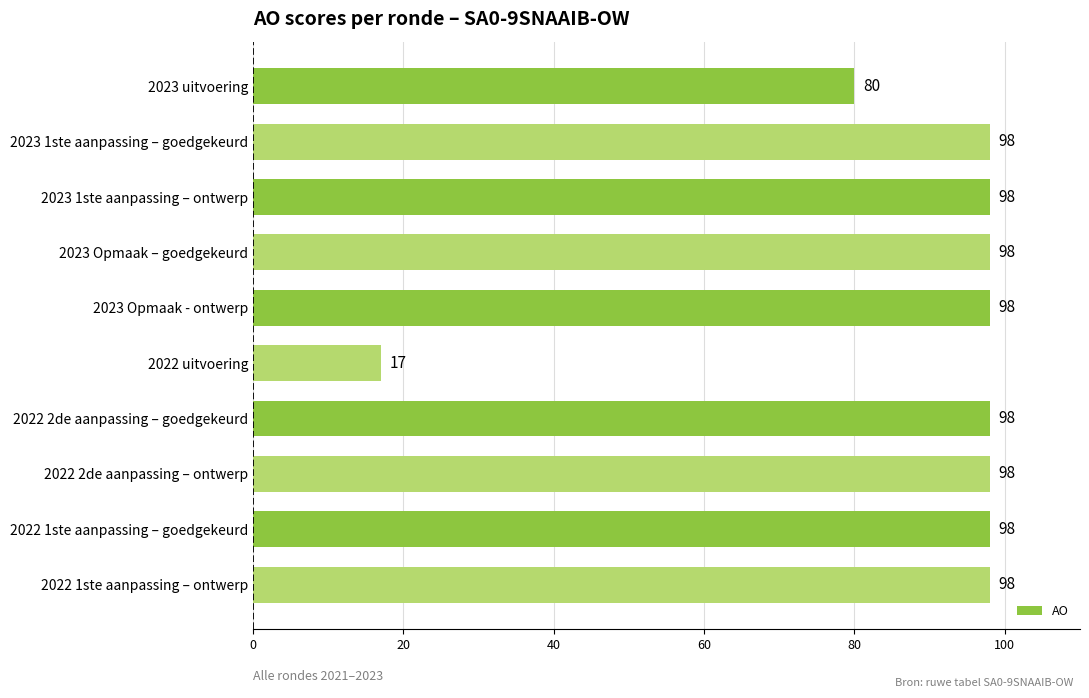

The chart shows a value of 98 at 2022 1ste aanpassing – ontwerp. True or false?

True